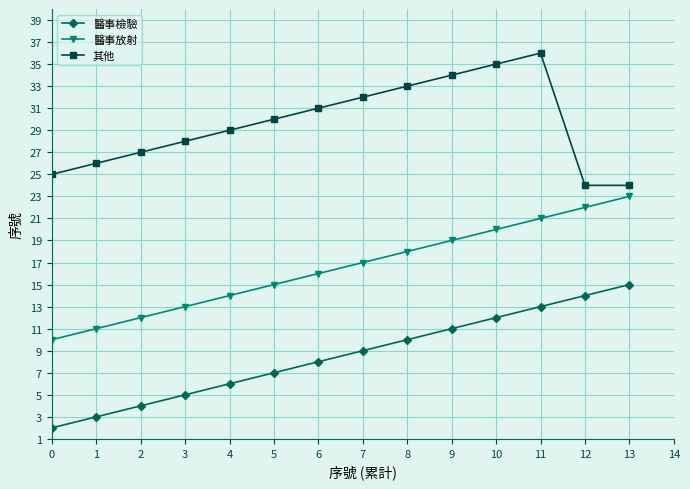

Reading left to right, transcribe all the data shown in this chart.

醫事檢驗: 2	3	4	5	6	7	8	9	10	11	12	13	14	15
醫事放射: 10	11	12	13	14	15	16	17	18	19	20	21	22	23
其他: 25	26	27	28	29	30	31	32	33	34	35	36	24	24